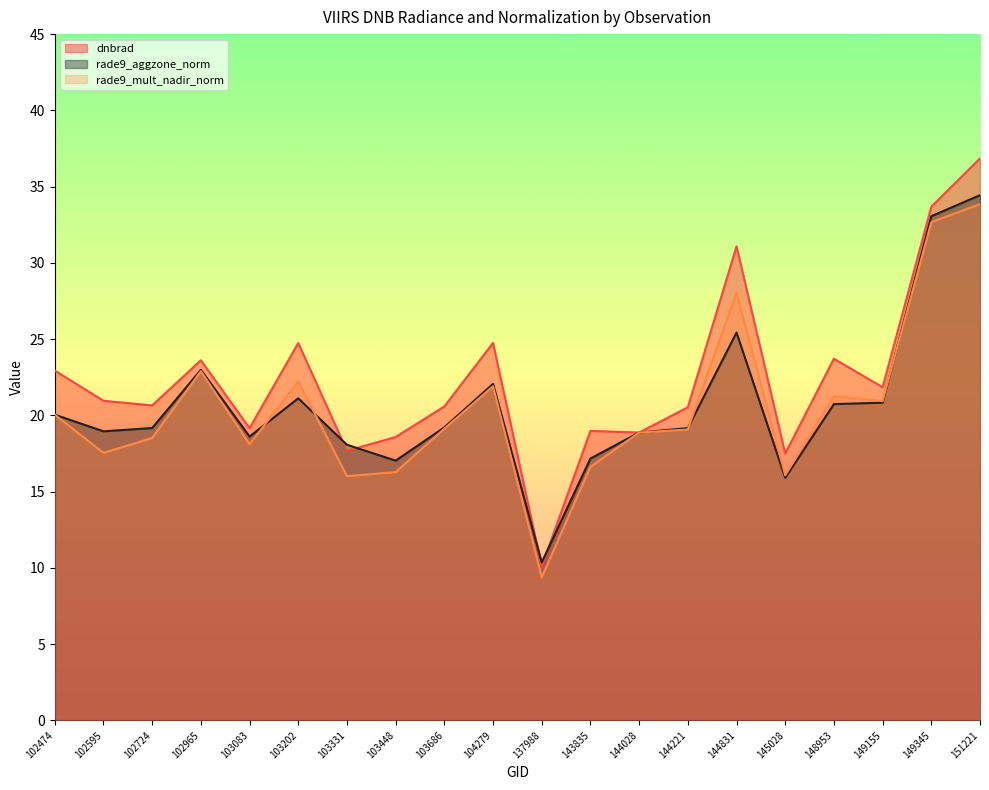

How many lines are shown in the chart?

3